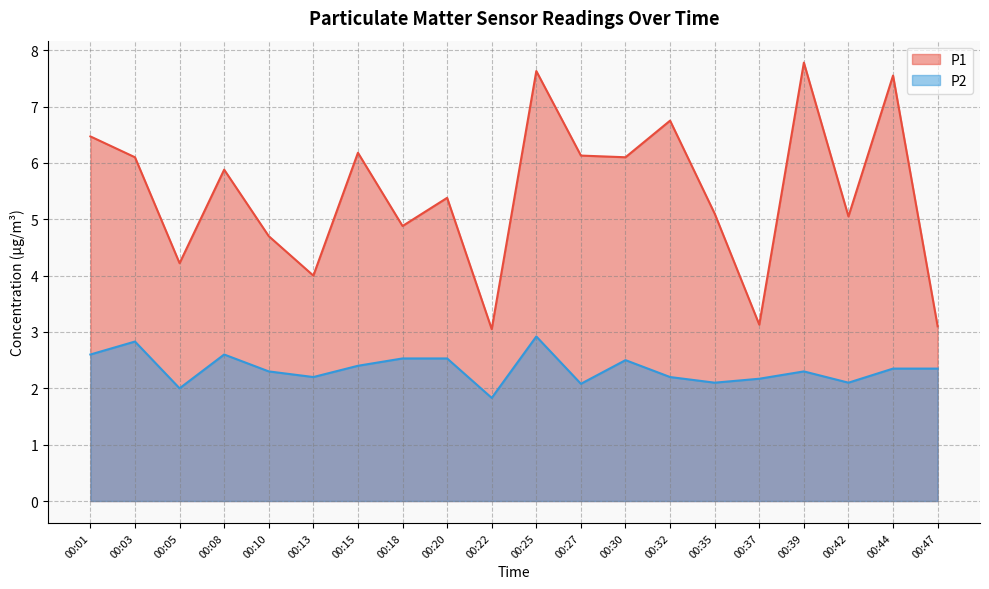

How many interior local valleys does the P2 series have?

6